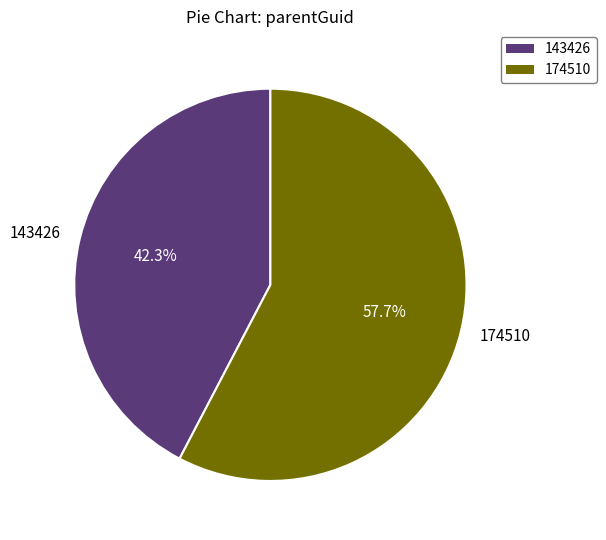

What percentage is the 174510 slice, to the nearest percent?

58%